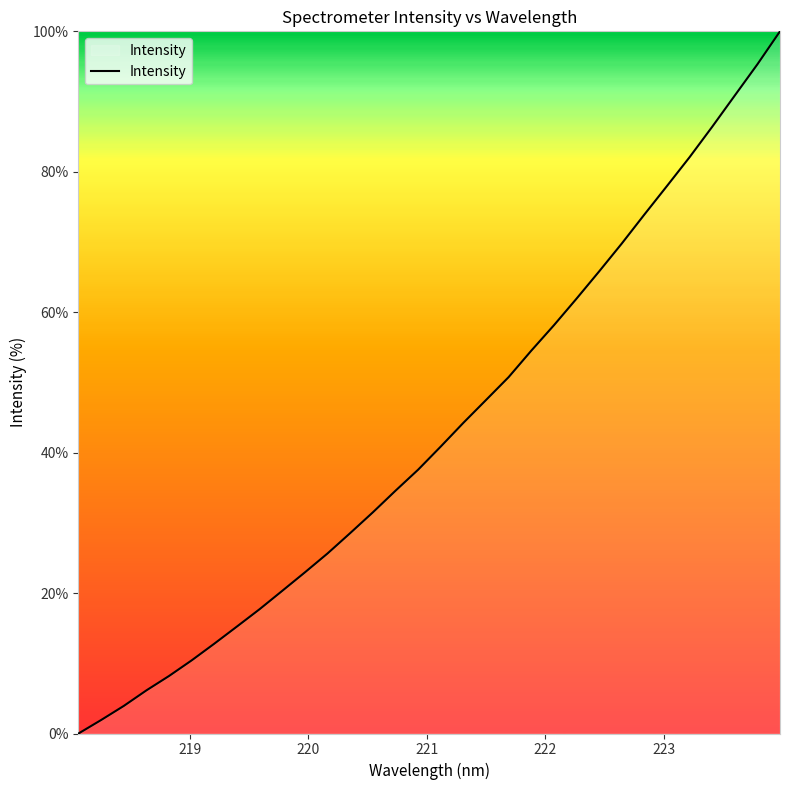

What is the maximum value shown in the chart?

100.0